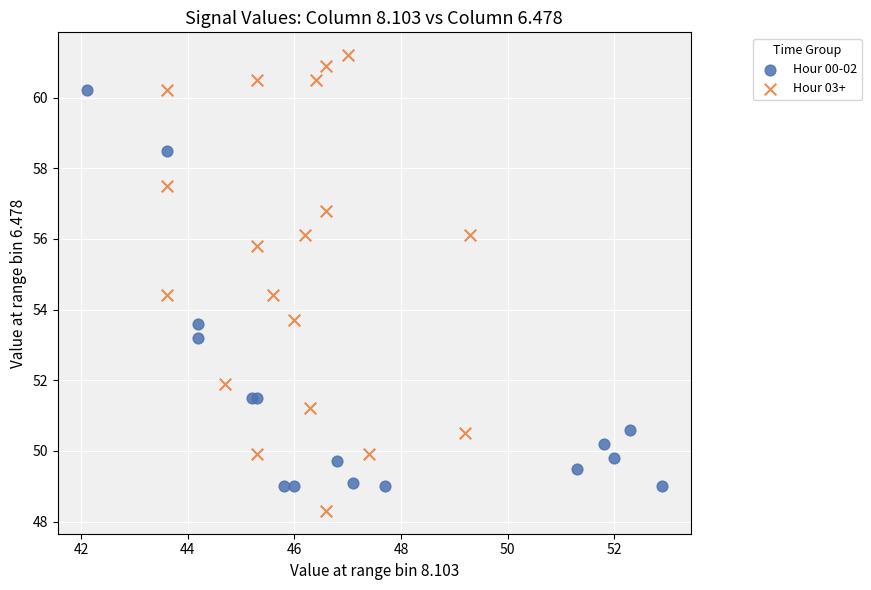

Which series contains the highest Y value?

Hour 03+